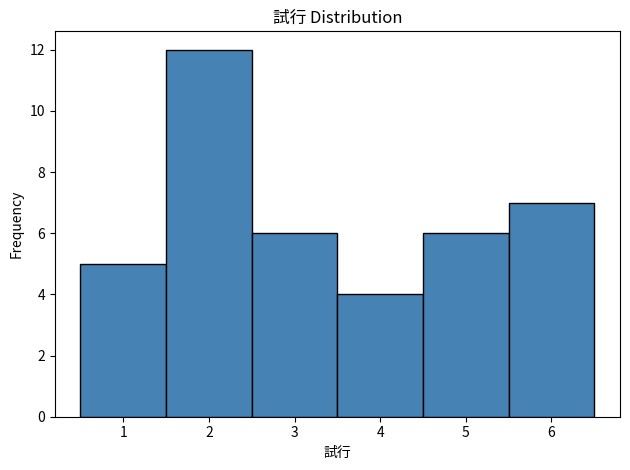

Which range on the x-axis has the tallest bar?

1.5 to 2.5